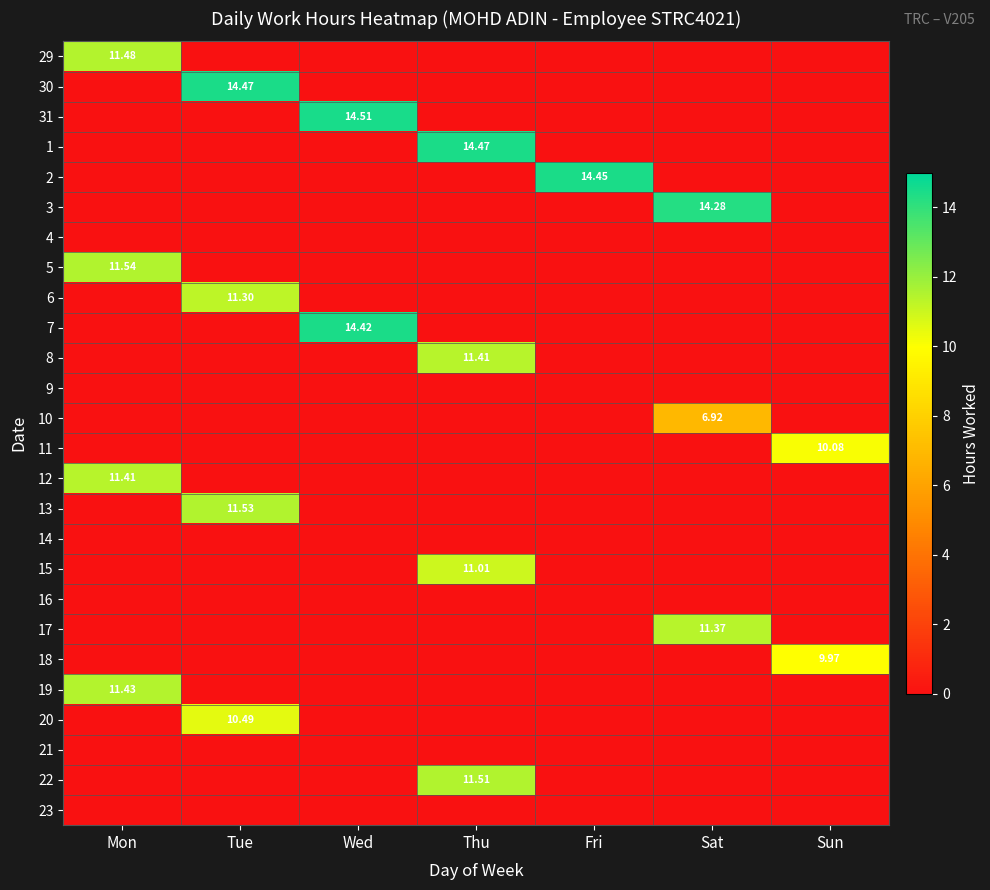

The value of 31 at Wed is 8.0. True or false?

False